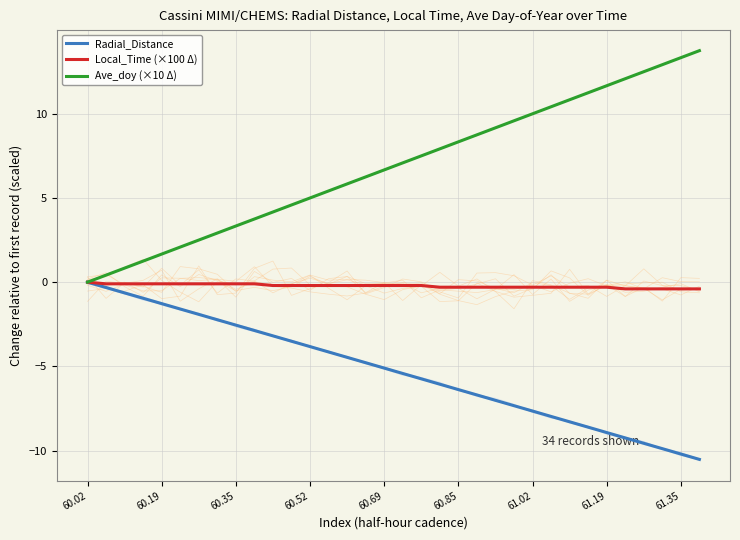

What is the maximum value for Ave_doy (×10 Δ)?

13.8